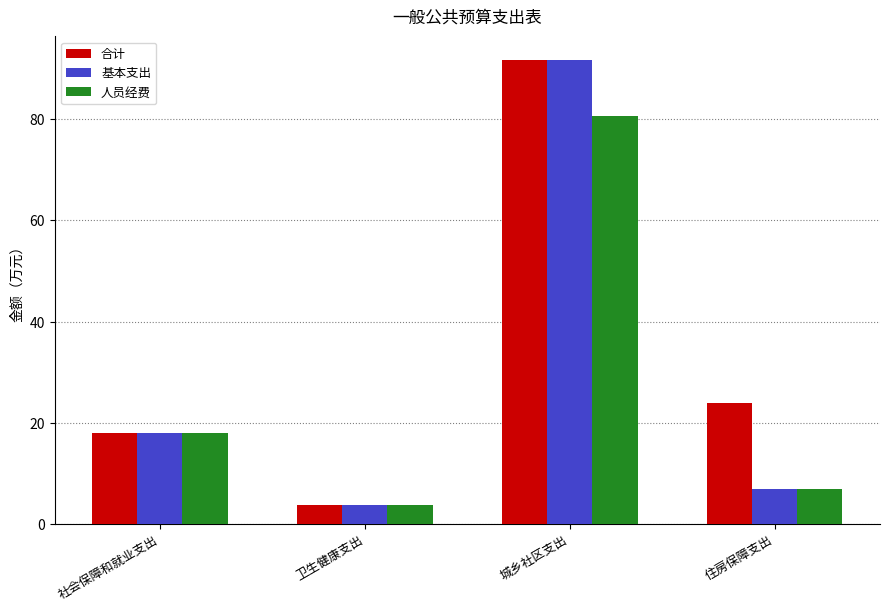

What position from the right is 住房保障支出?

1